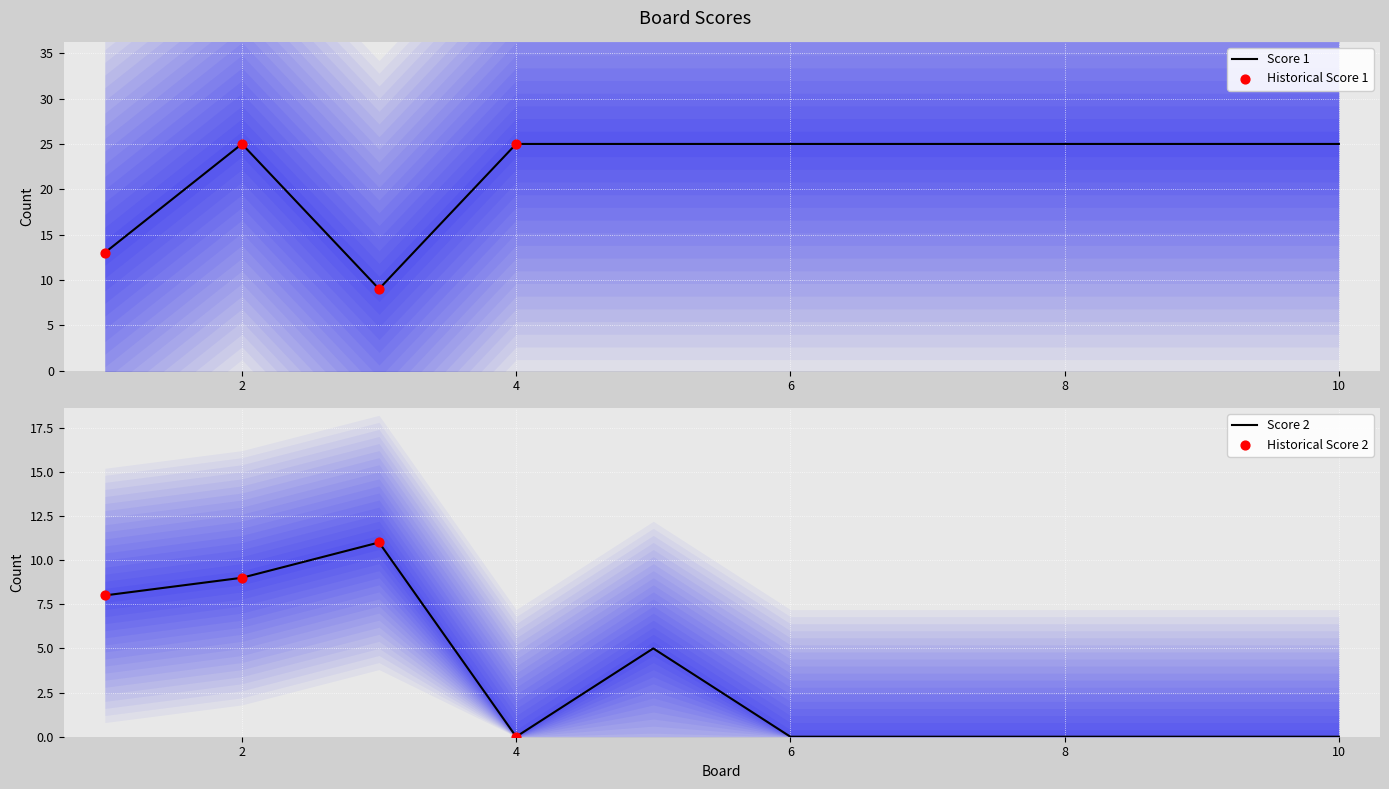

Which series contains the lowest Y value?

Score 2